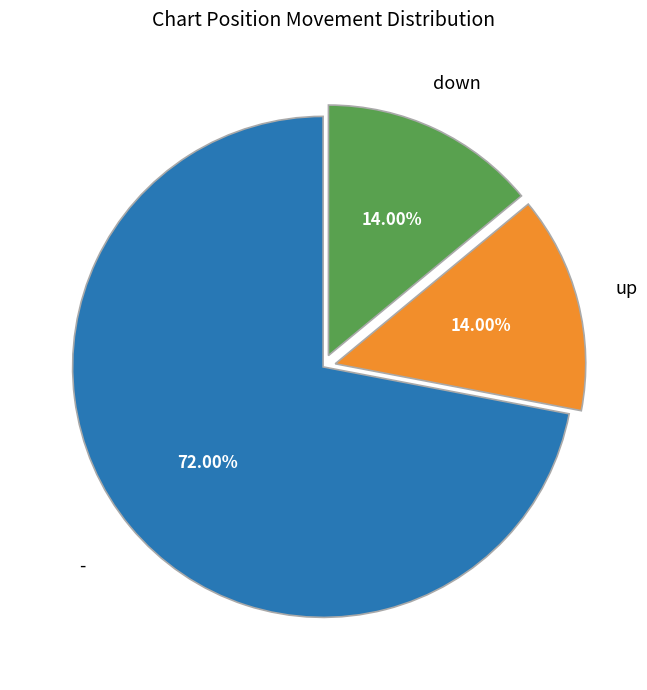

Is there any slice that represents more than half of the pie?

Yes